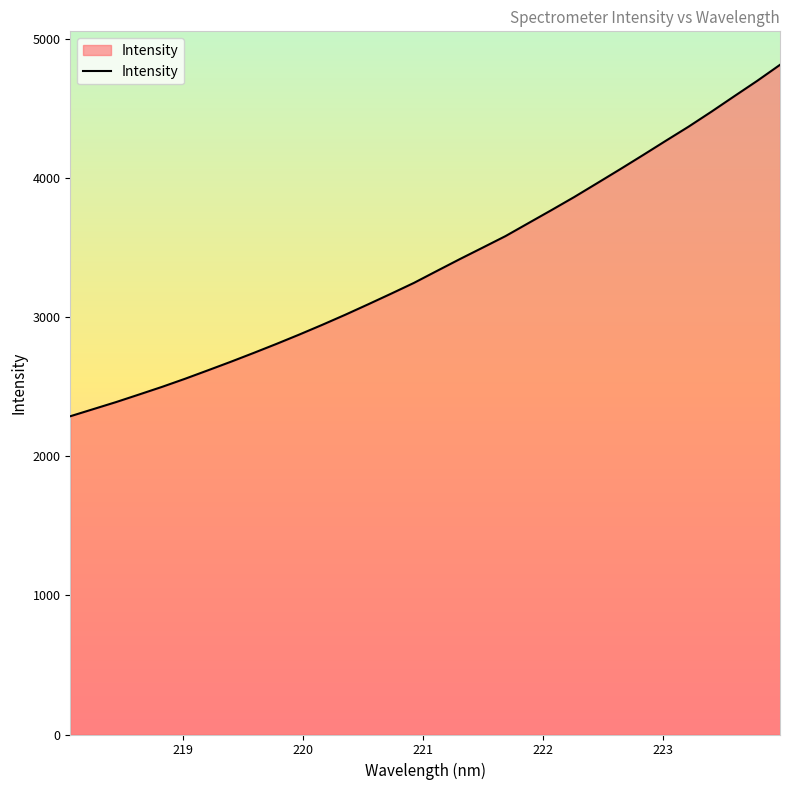

What is the maximum value shown in the chart?

4811.5